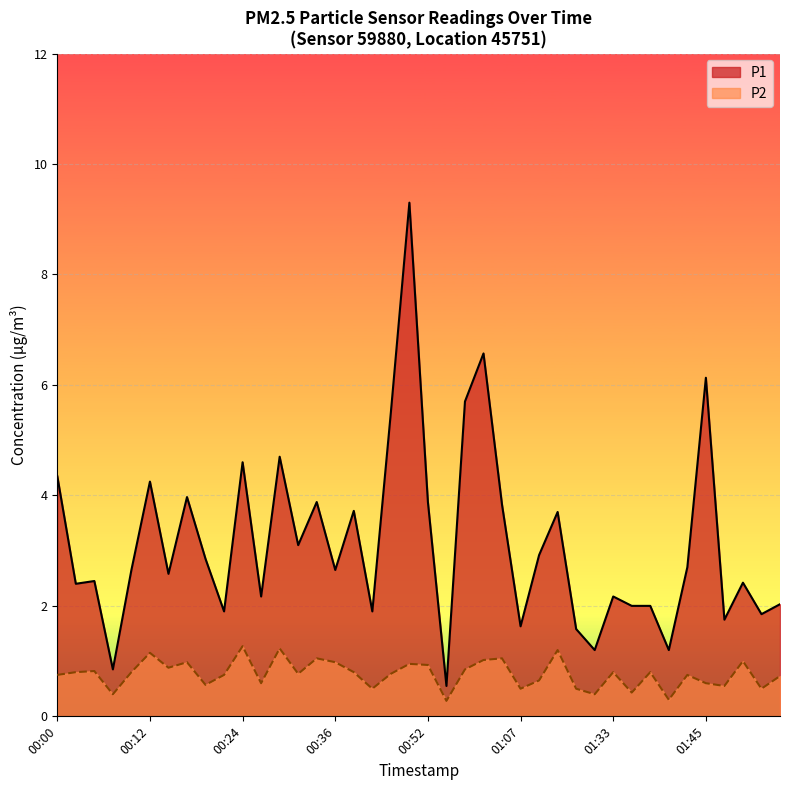

At which category does P2 reach its first local peak?

00:05